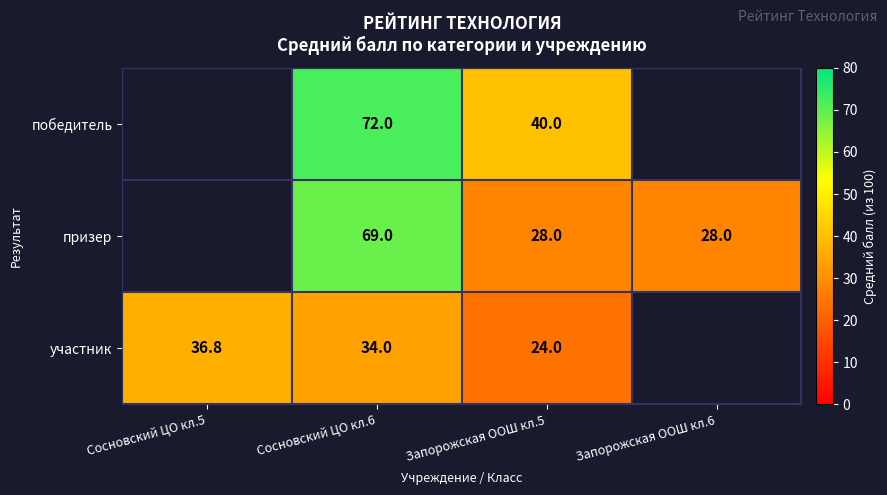

The value of участник at Сосновский ЦО кл.6 is 58.1. True or false?

False